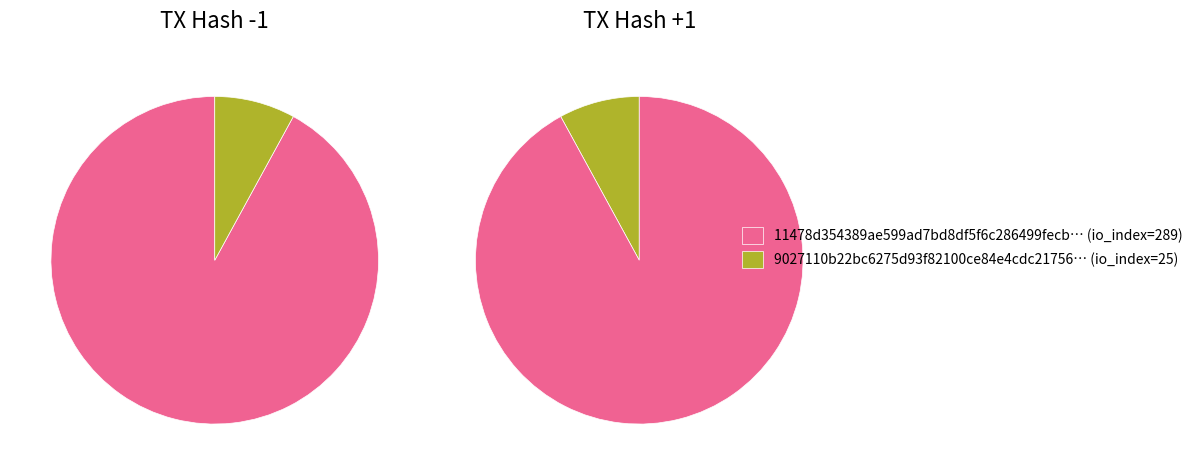

Count the number of slices in the pie.

2